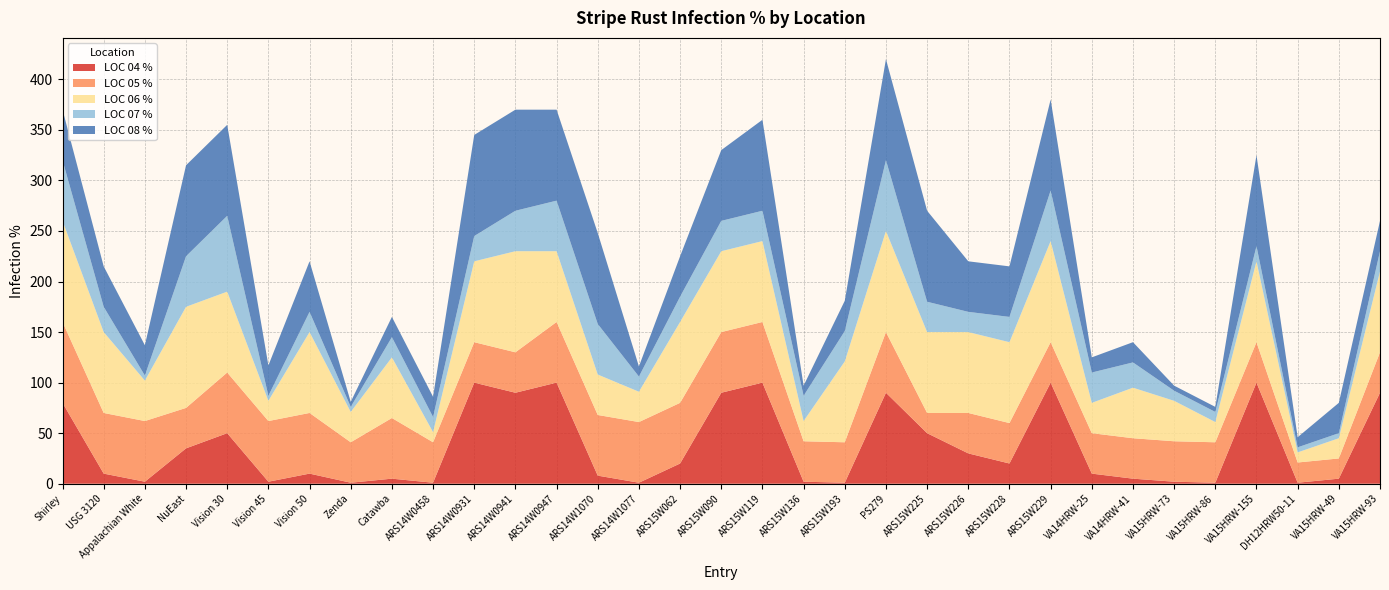

Reading left to right, what are all the values shown in this chart?

LOC 04 %: 80	10	2	35	50	2	10	1	5	1	100	90	100	8	1	20	90	100	2	1	90	50	30	20	100	10	5	2	1	100	1	5	90
LOC 05 %: 80	60	60	40	60	60	60	40	60	40	40	40	60	60	60	60	60	60	40	40	60	20	40	40	40	40	40	40	40	40	20	20	40
LOC 06 %: 100	80	40	100	80	20	80	30	60	10	80	100	70	40	30	80	80	80	20	80	100	80	80	80	100	30	50	40	20	80	10	20	80
LOC 07 %: 60	25	5	50	75	5	20	5	20	15	25	40	50	50	15	25	30	30	25	30	70	30	20	25	50	30	25	10	10	15	5	5	20
LOC 08 %: 50	40	30	90	90	30	50	5	20	20	100	100	90	90	10	40	70	90	10	30	100	90	50	50	90	15	20	5	5	90	10	30	30